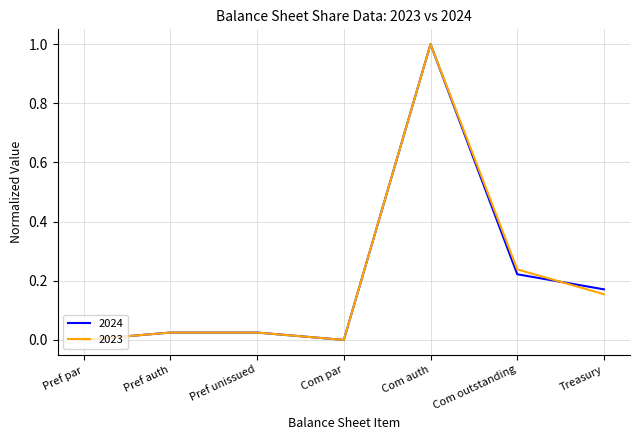

True or false: 2024 has more than 0 interior local peaks.

True